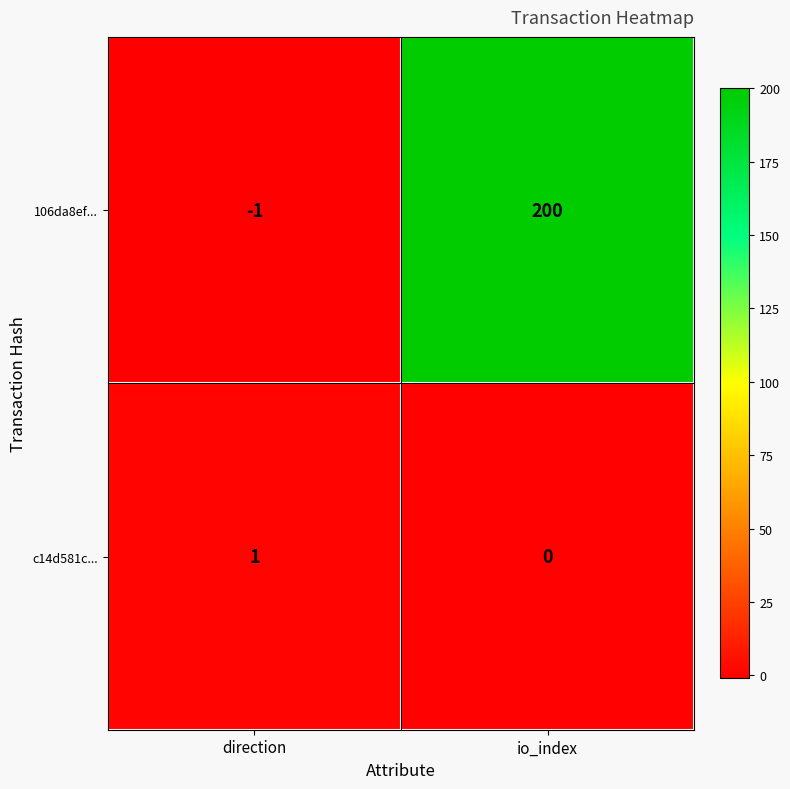

At which category does the chart reach its peak across all series?

io_index